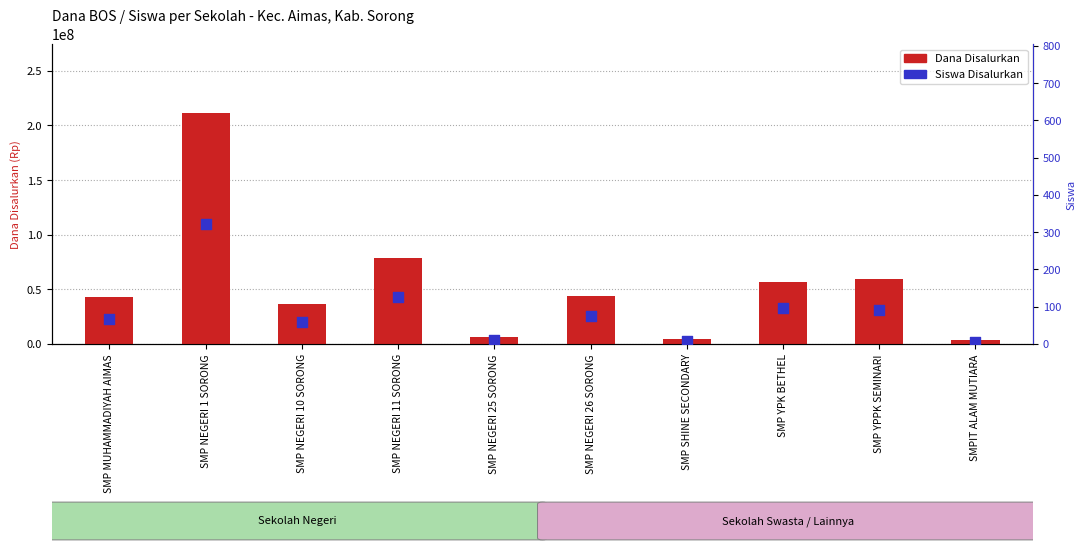

Is the value of Dana Disalurkan at SMP NEGERI 25 SORONG greater than the value of Siswa Disalurkan at SMP NEGERI 10 SORONG?

Yes